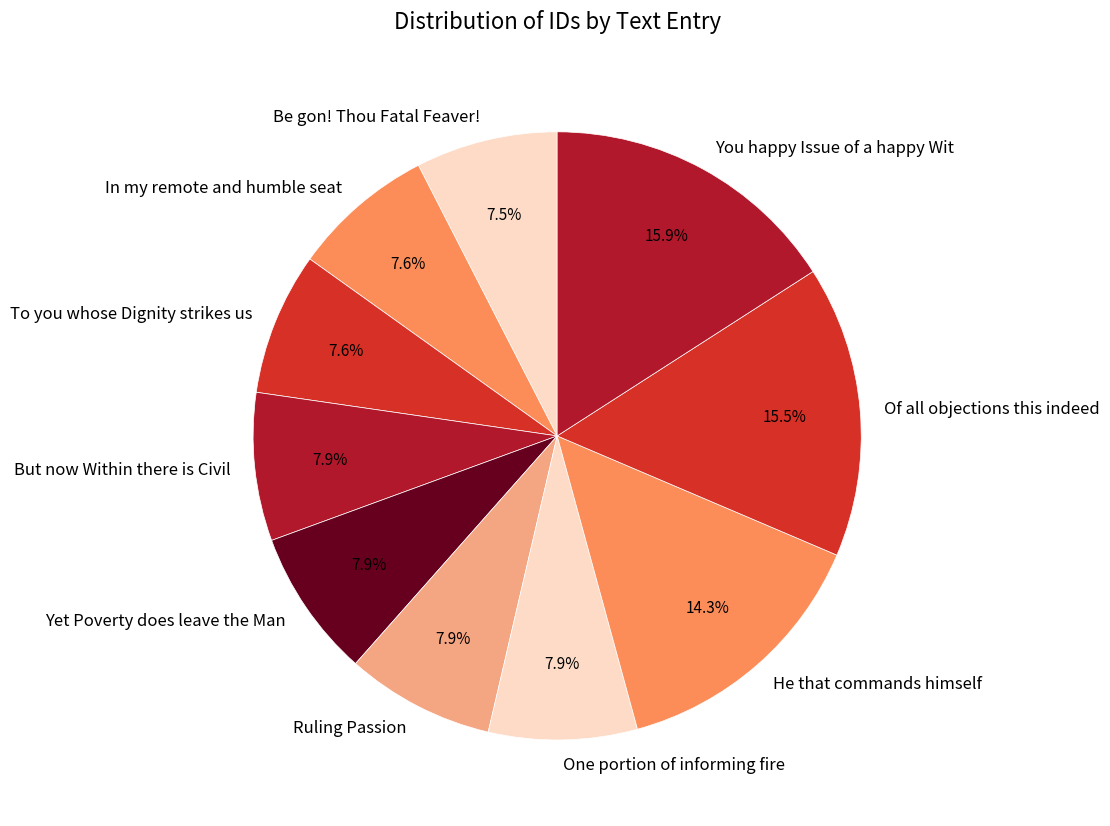

To the nearest percent, what is the average slice percentage?

10%